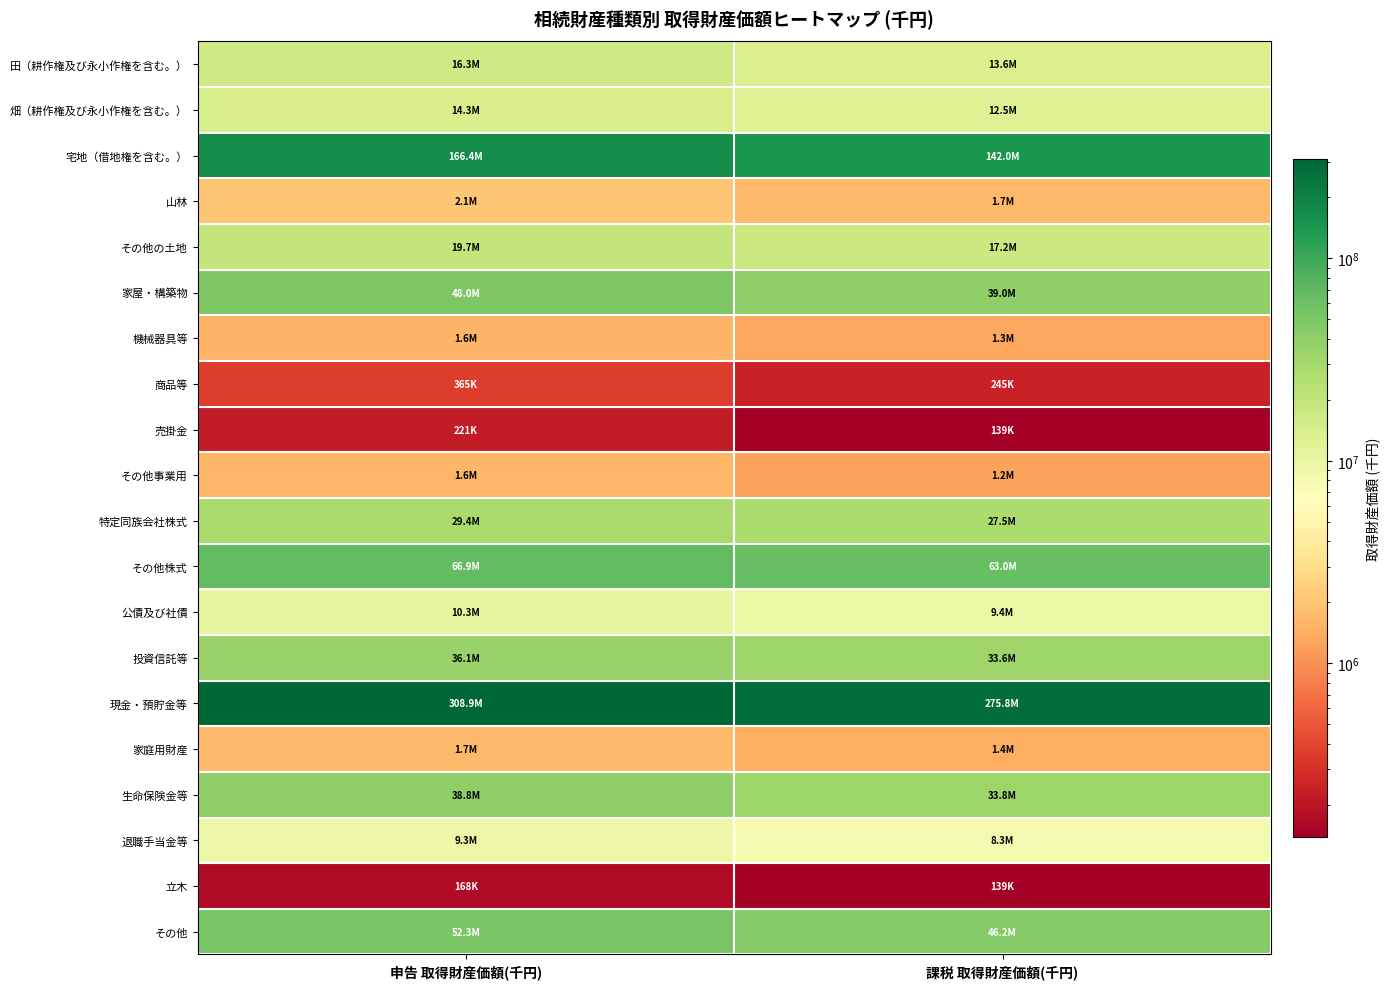

What is the total value across all series at 課税 取得財産価額(千円)?

728223070